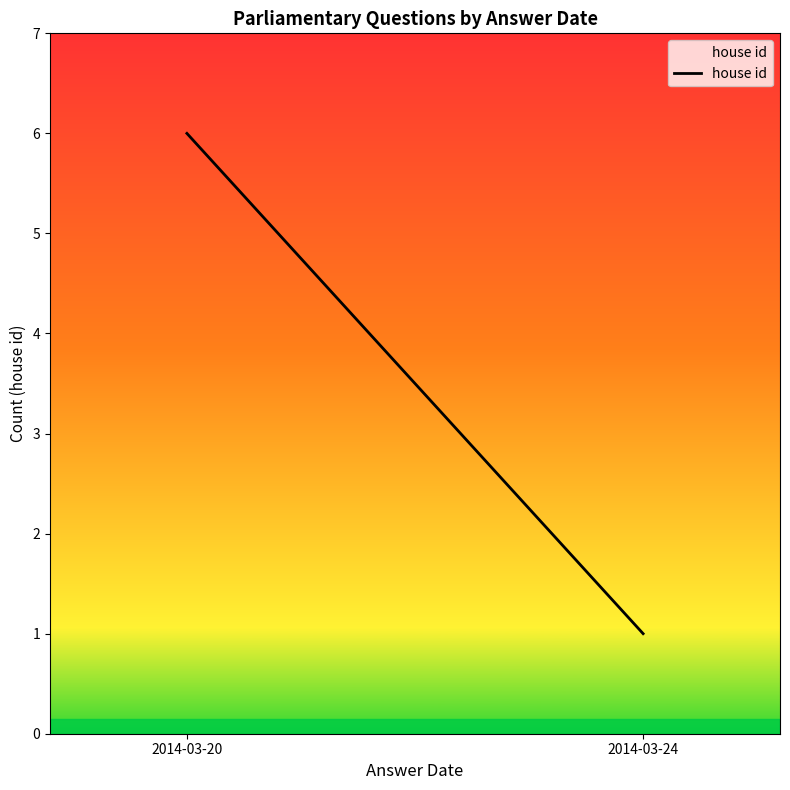

At which category does the chart reach its minimum across all series?

2014-03-24